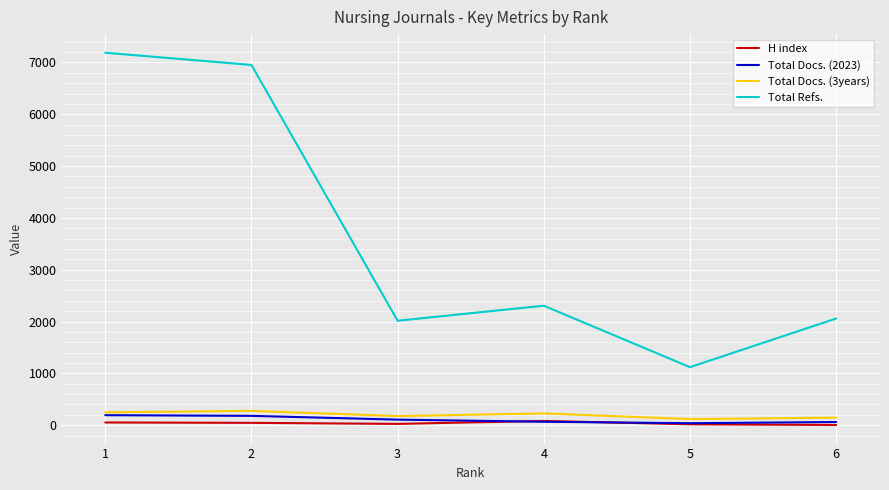

True or false: Total Refs. and H index intersect in this chart.

False